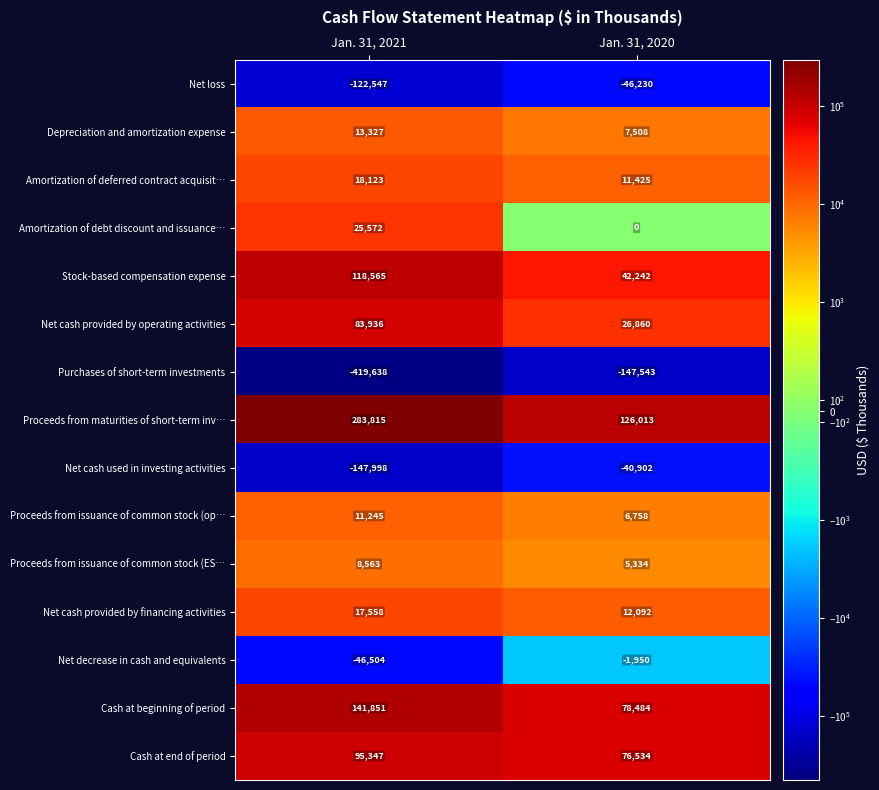

What value does the Depreciation and amortization expense series have at Jan. 31, 2020, to the nearest 10?

7510